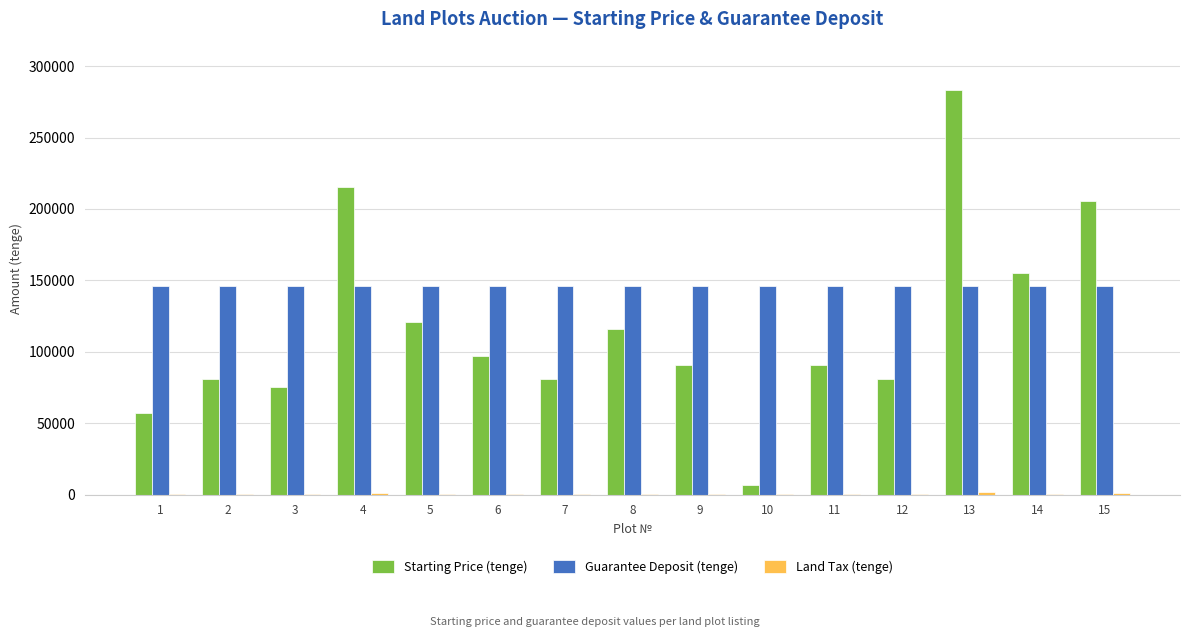

What is the sum of all Guarantee Deposit (tenge) values?

2187750